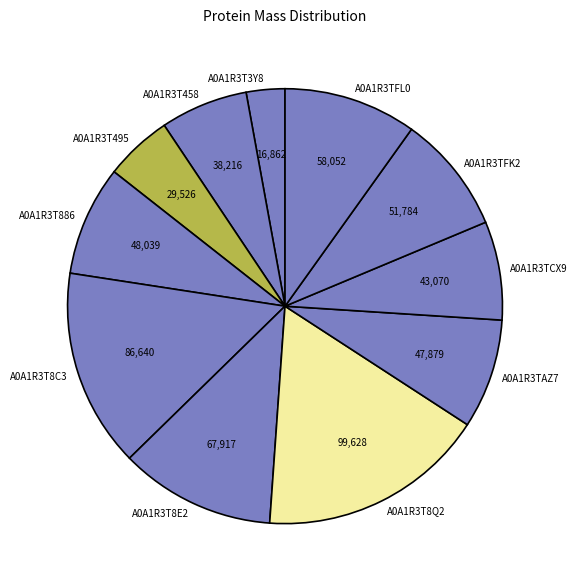

Which has a higher value, A0A1R3T458 or A0A1R3T886?

A0A1R3T886